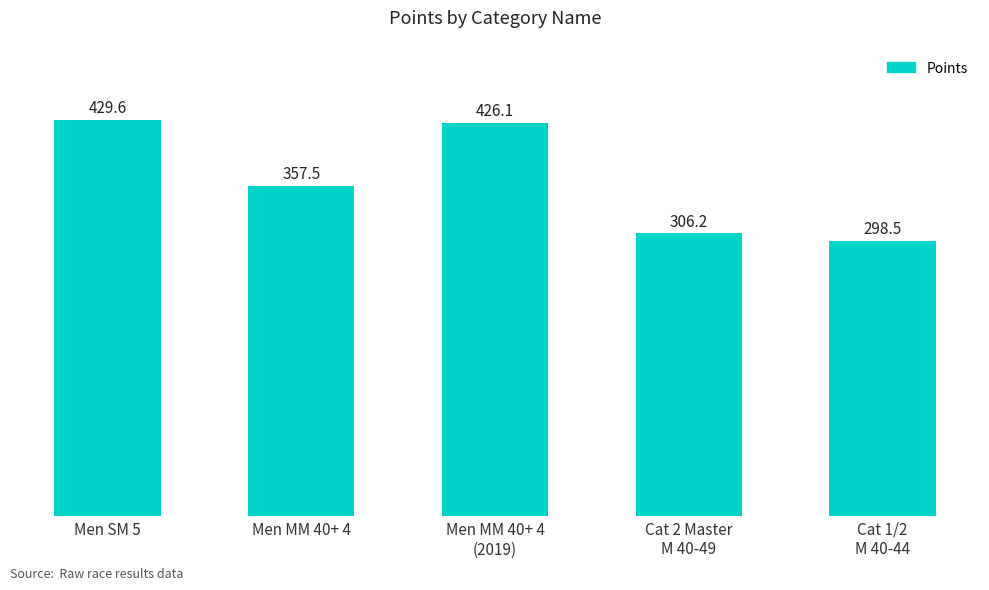

What is the average value?

363.6